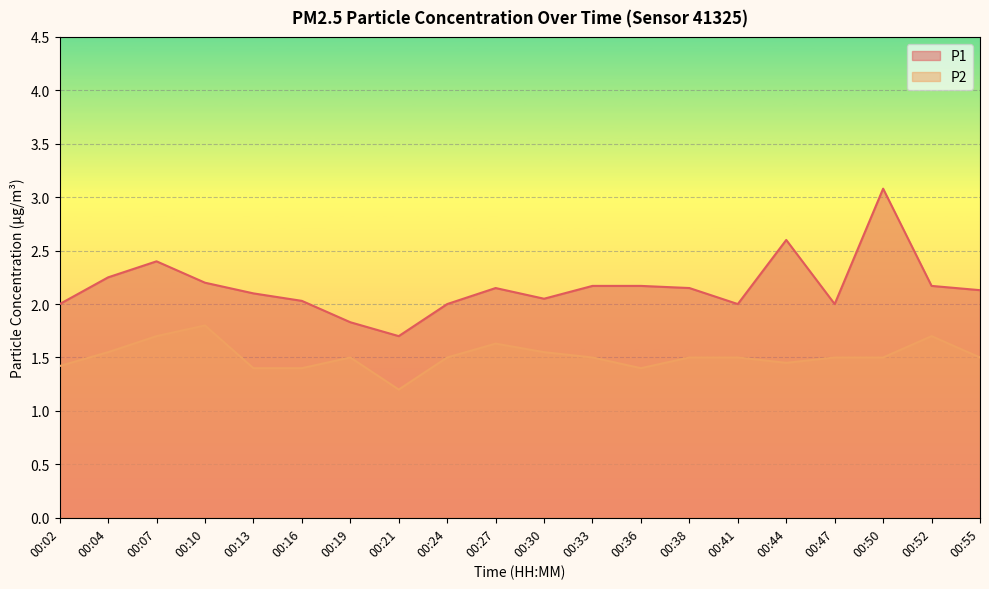

Does the chart display data point markers on the line(s)?

No